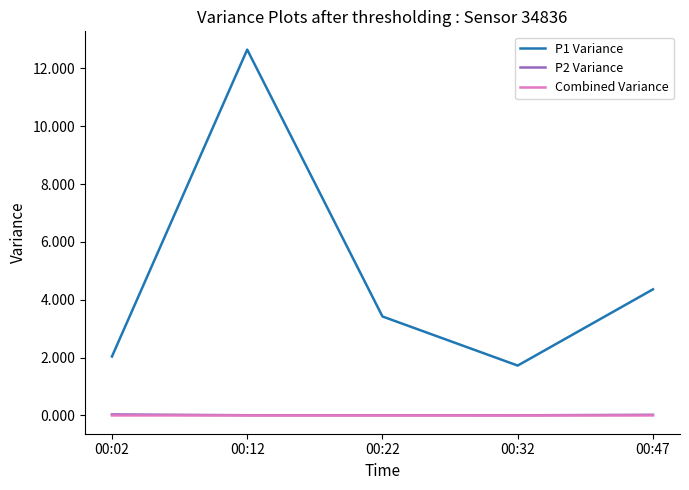

What is the difference between the second highest and minimum values in the P1 Variance series?

2.6